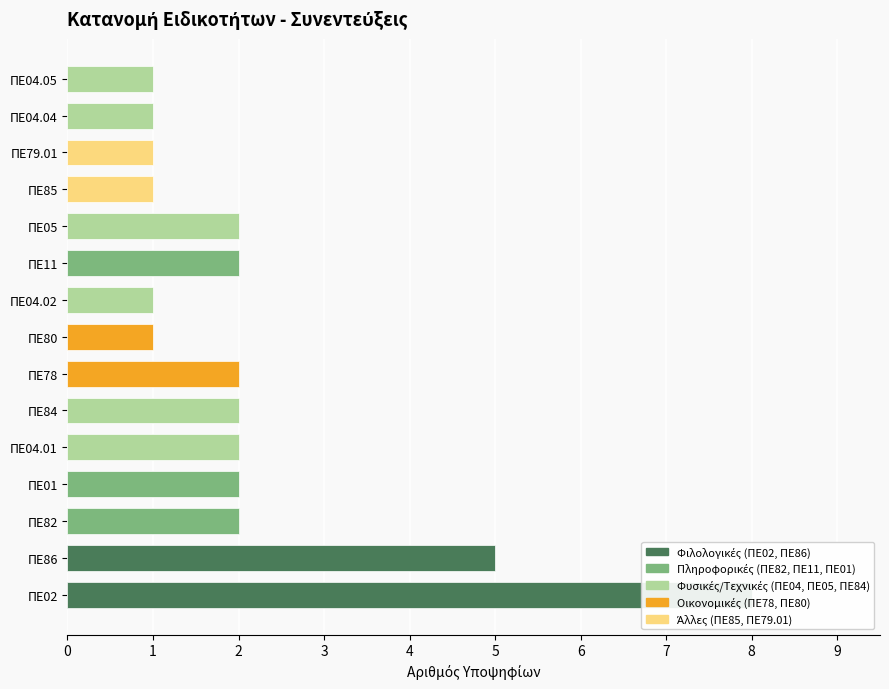

List the labels in order of value, largest first.

ΠΕ02, ΠΕ86, ΠΕ82, ΠΕ01, ΠΕ04.01, ΠΕ84, ΠΕ78, ΠΕ11, ΠΕ05, ΠΕ80, ΠΕ04.02, ΠΕ85, ΠΕ79.01, ΠΕ04.04, ΠΕ04.05